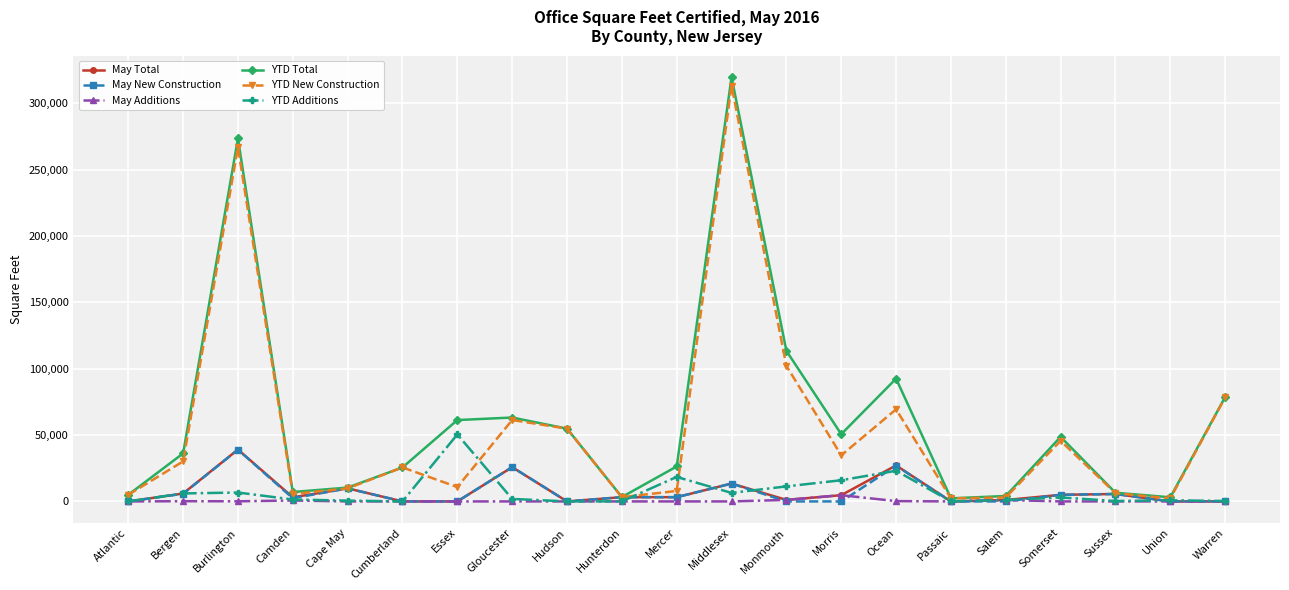

What are all the series names shown in the legend?

May Total, May New Construction, May Additions, YTD Total, YTD New Construction, YTD Additions